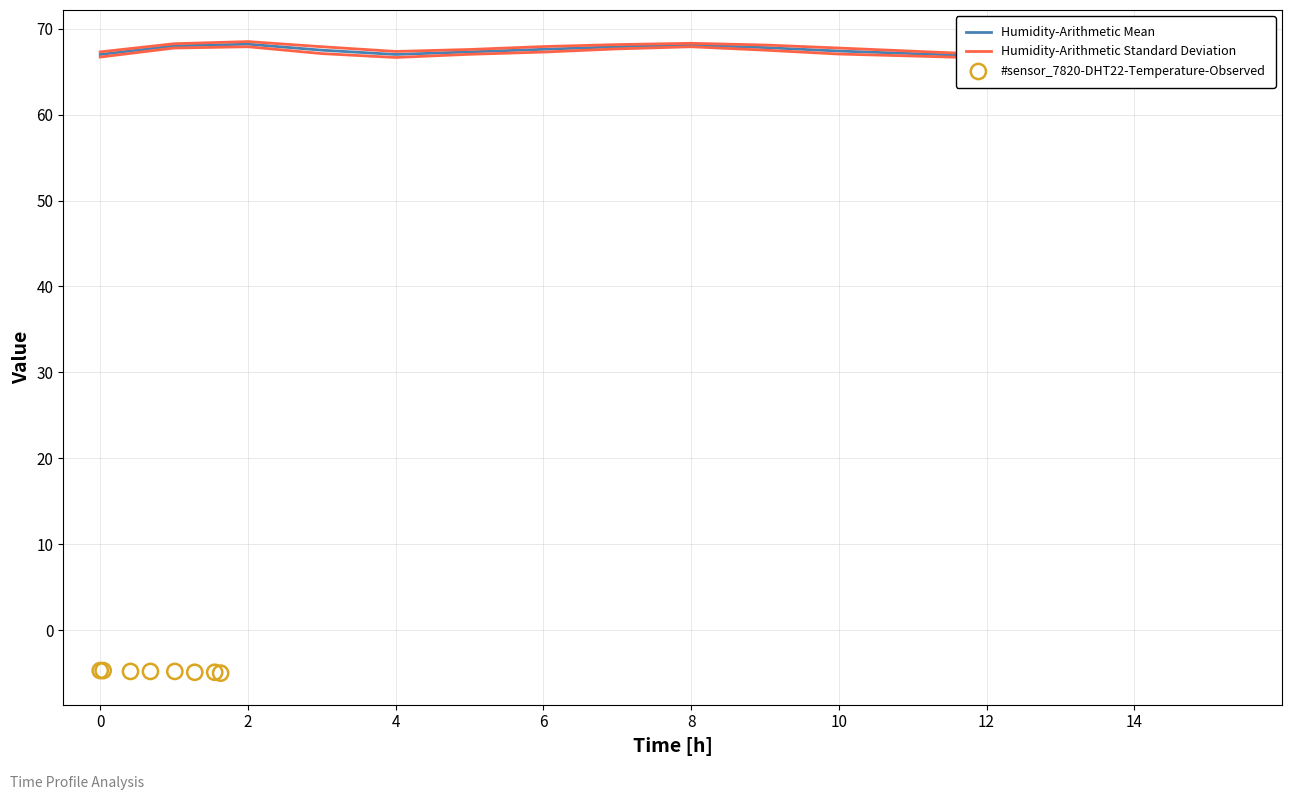

What is the ratio of the value at 13:00 to the value at 08:00?

1.0